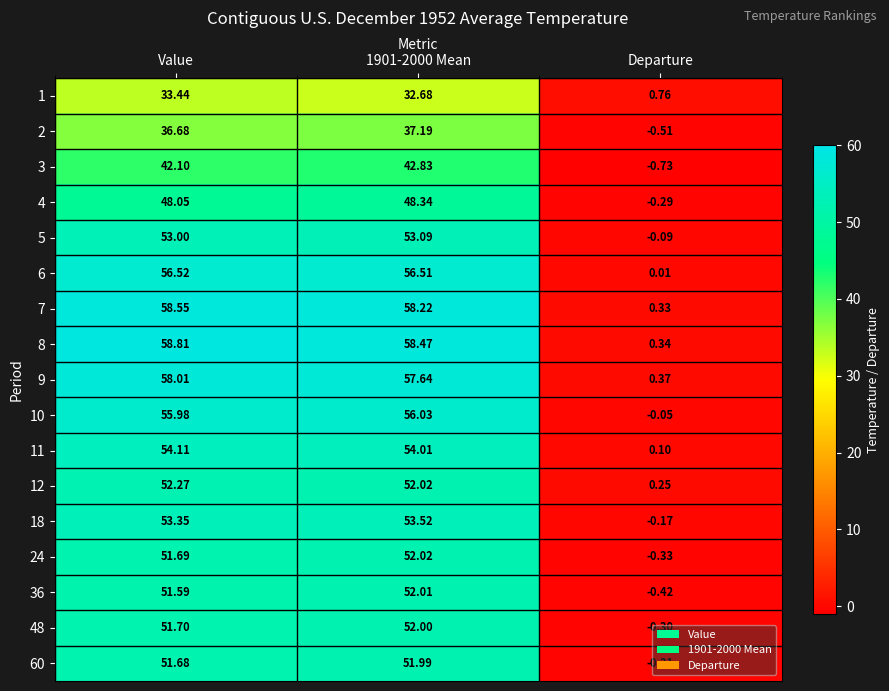

At which category does the chart reach its minimum across all series?

Departure